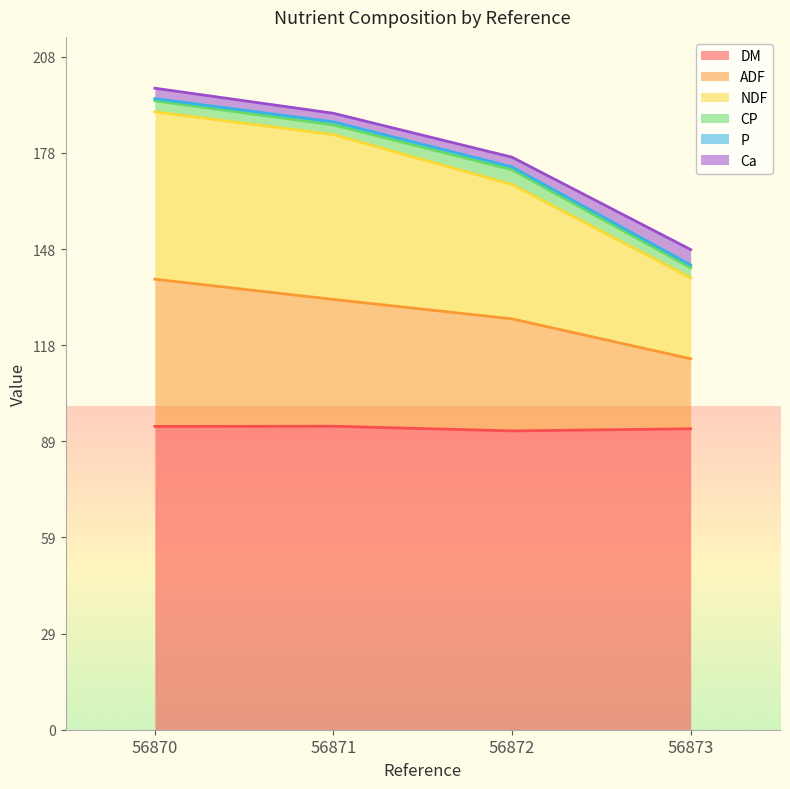

Rank the categories by ADF value from highest to lowest.

56870, 56871, 56872, 56873